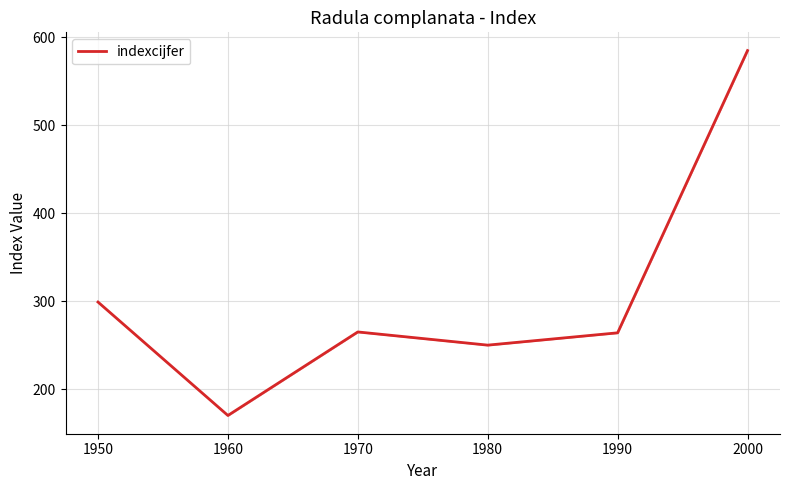

What is the change in value from 1950 to 1970?

-34